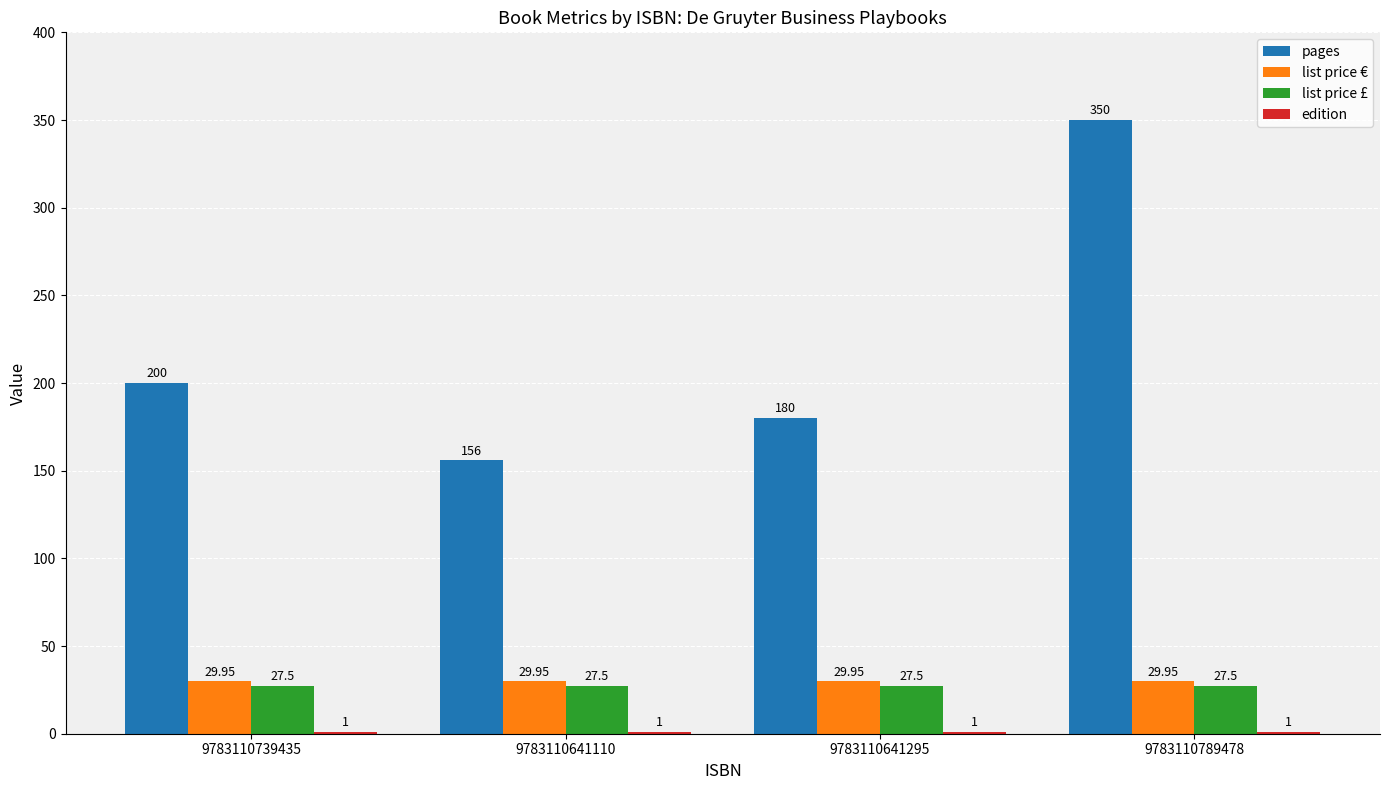

Which series changed the most between 9783110739435 and 9783110789478?

pages